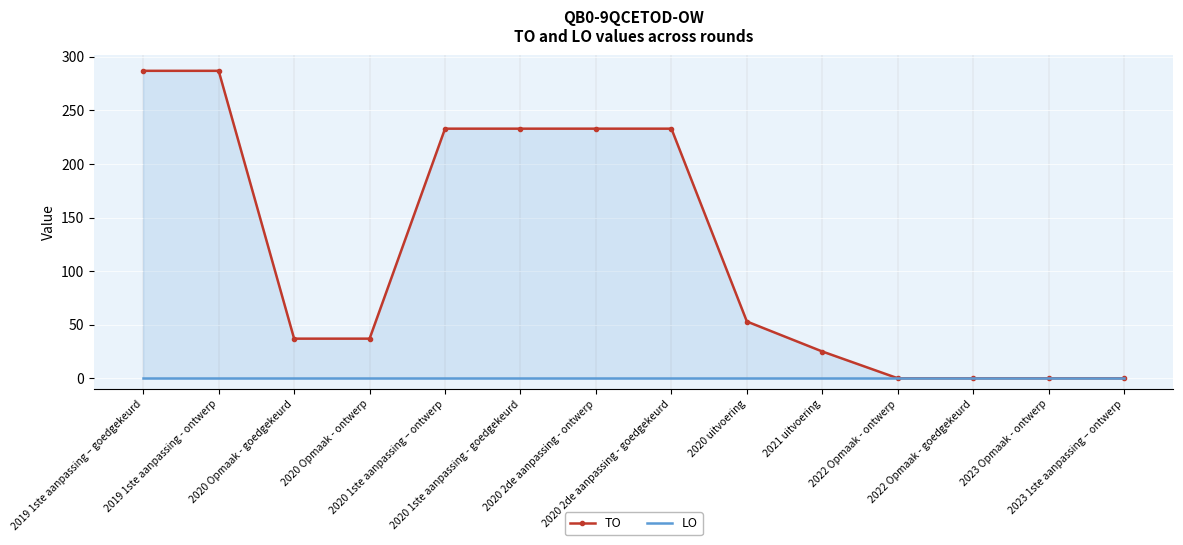

What is the spread (max minus min) of values at 2020 Opmaak - ontwerp?

37